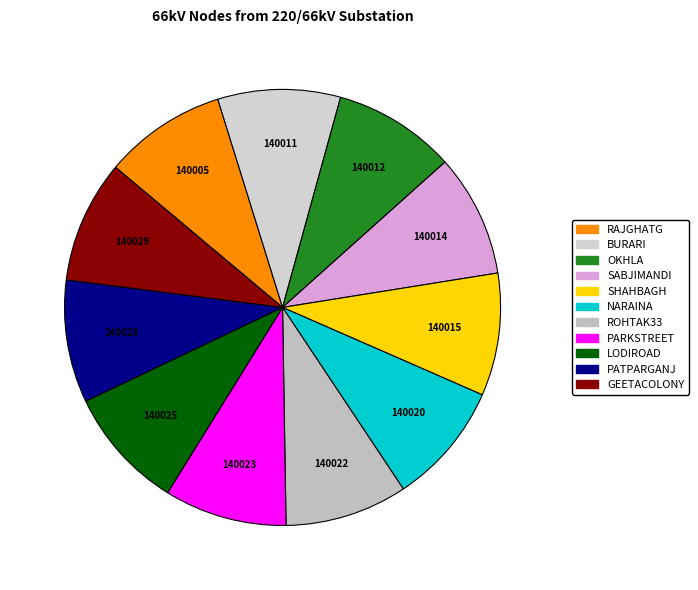

How many slices are in this pie chart?

11